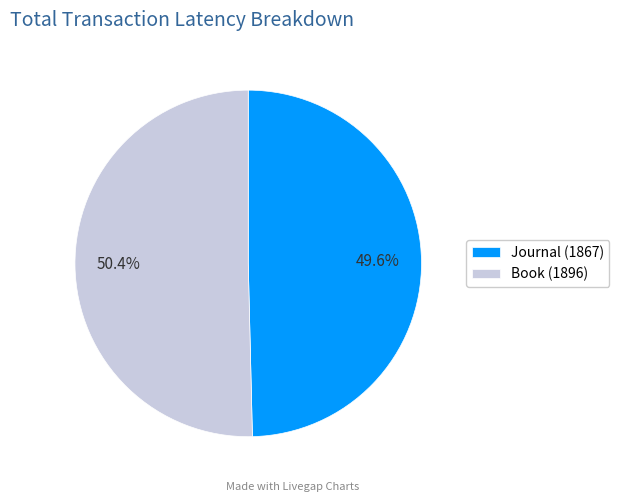

What is the ratio of the value at Journal (1867) to the value at Book (1896)?

1.0